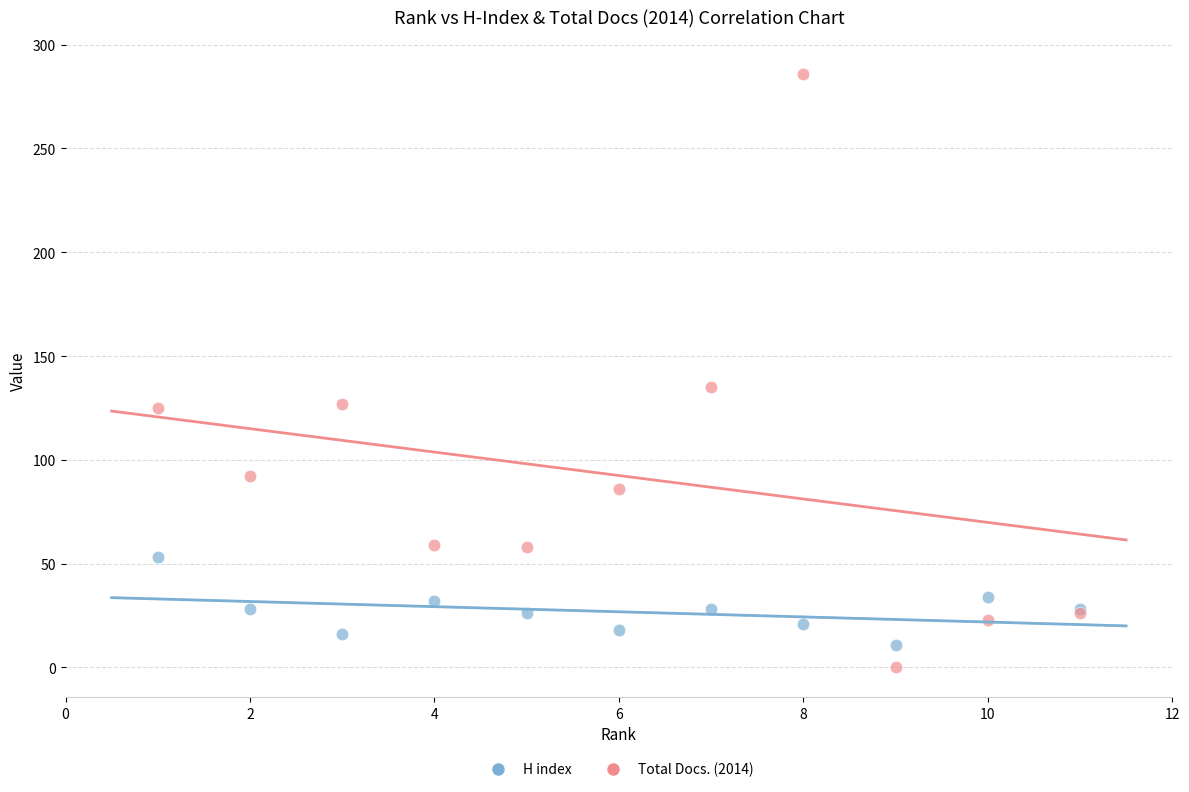

What are all the series names shown in the legend?

H index, Total Docs. (2014)